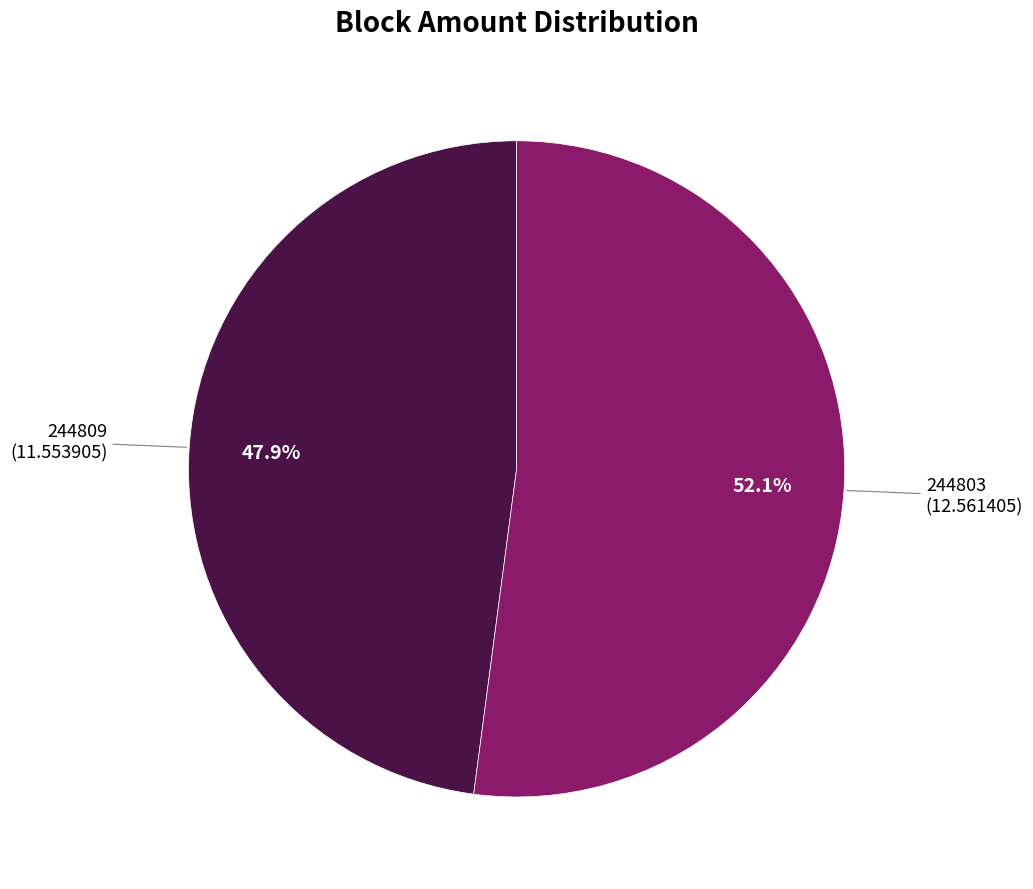

Is there any slice that represents more than half of the pie?

Yes